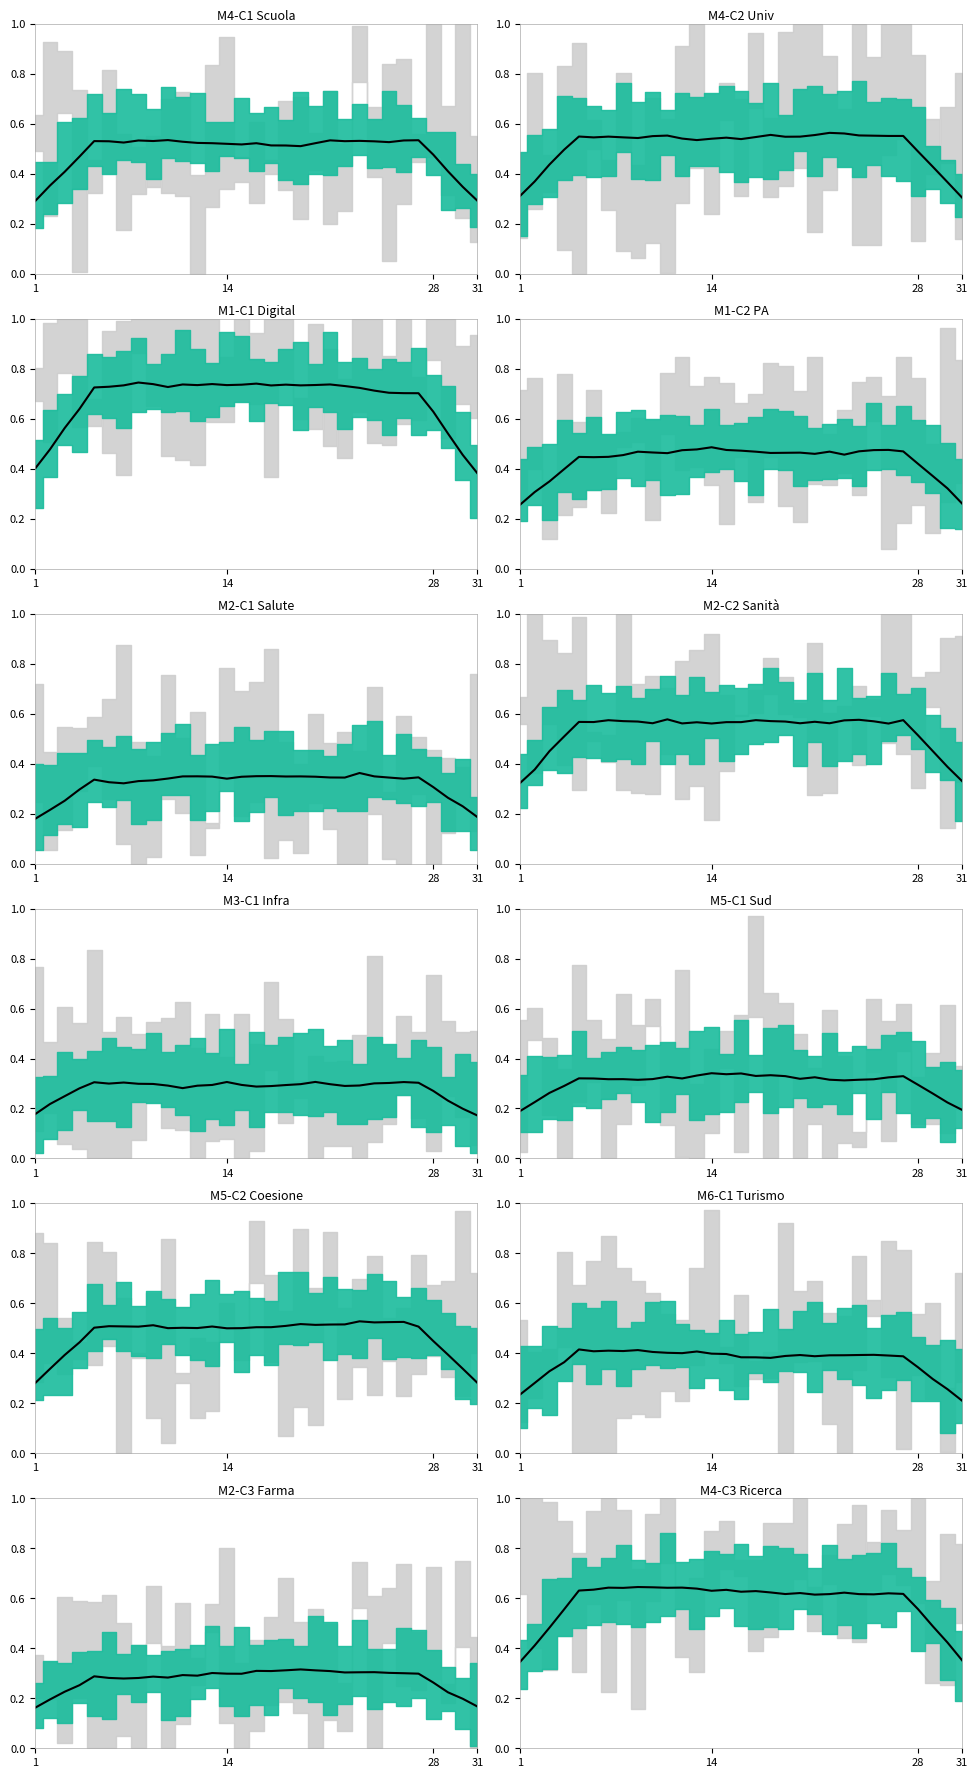

Is it true that the value at 8 is 0.4?

False